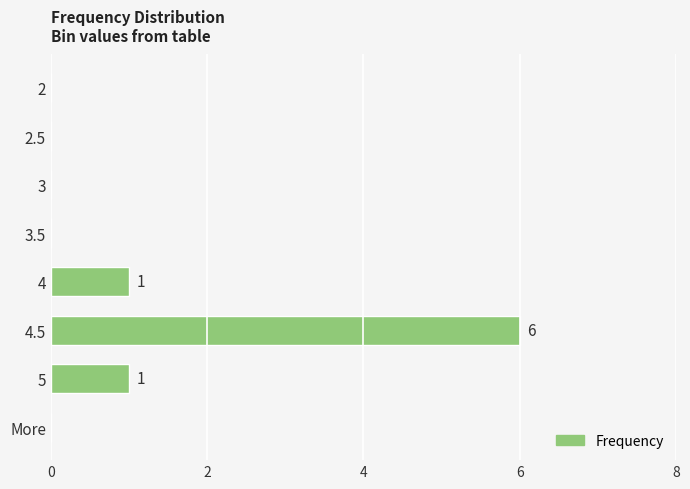

True or false: the data shows -2 at 4.

False